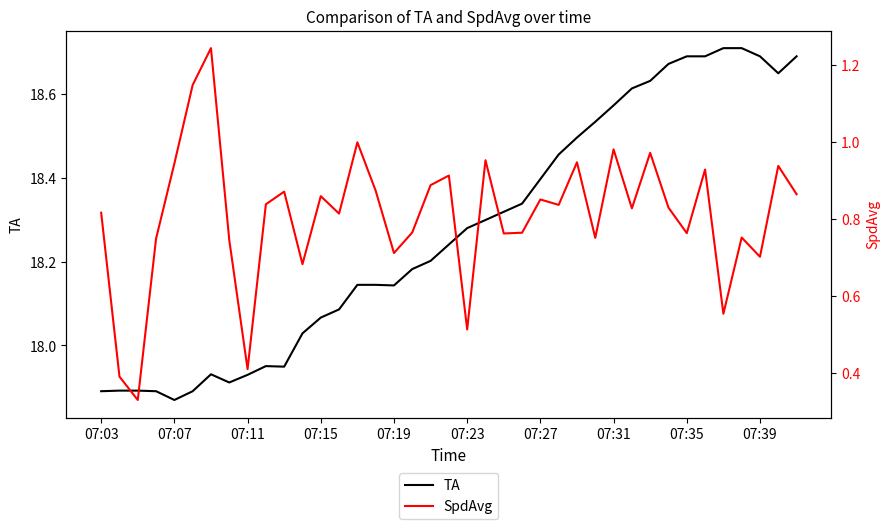

The TA series shows 9.5 at 23. True or false?

False